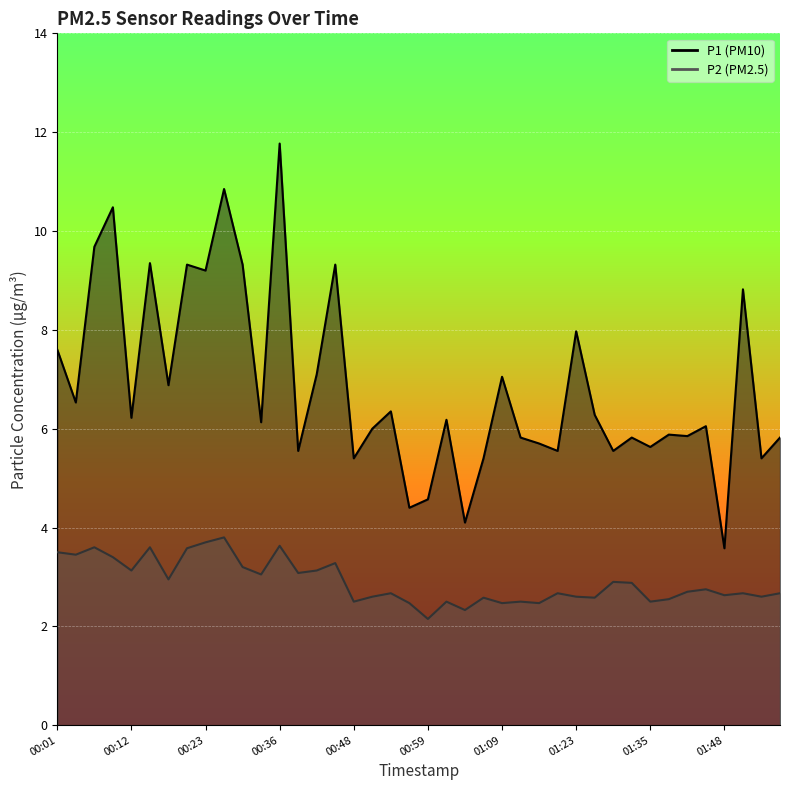

What are all the series names shown in the legend?

P1, P2